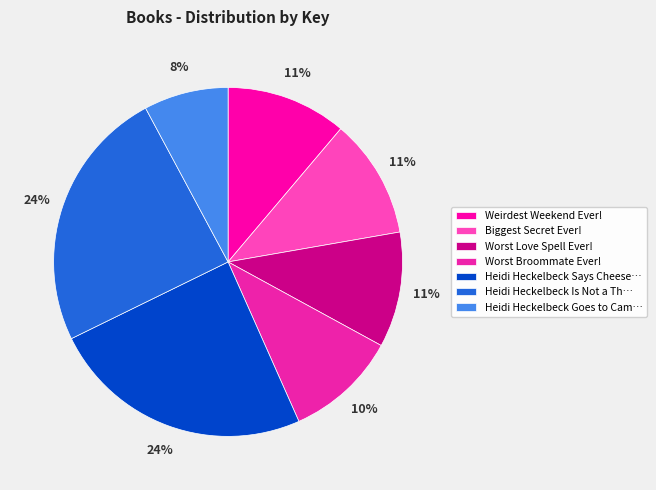

Count the number of slices in the pie.

7